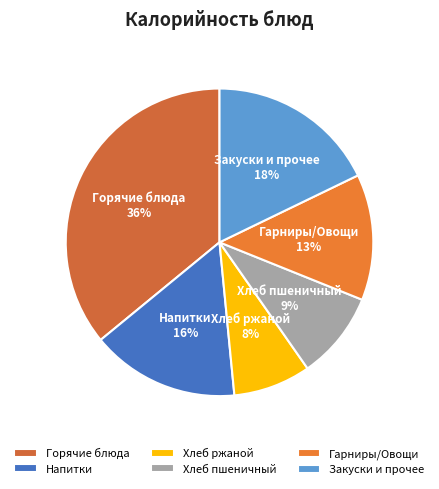

How many segments does this pie chart have?

6